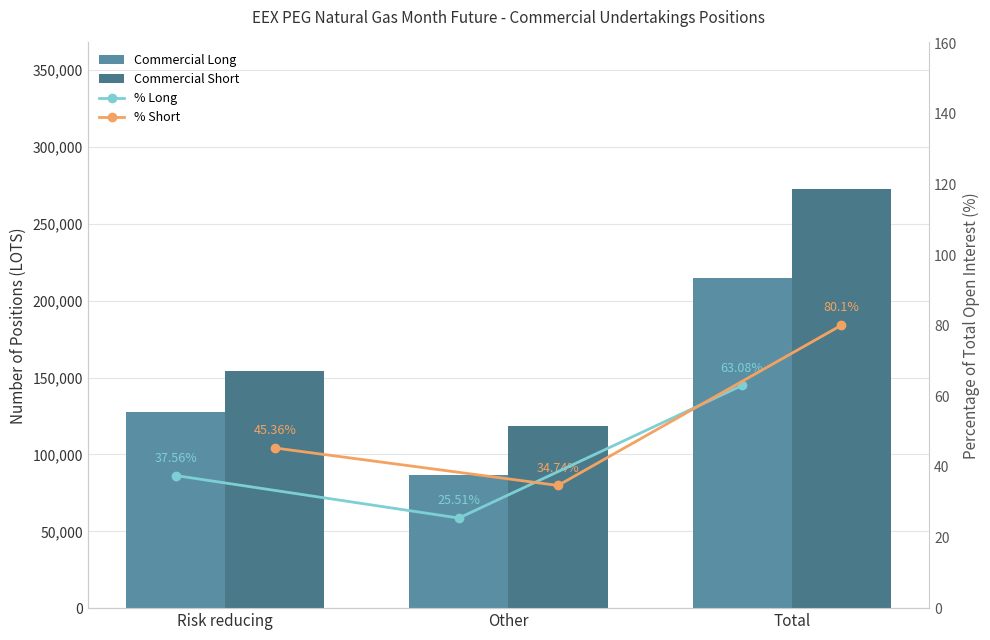

The % Short series shows 125.1 at Total. True or false?

False